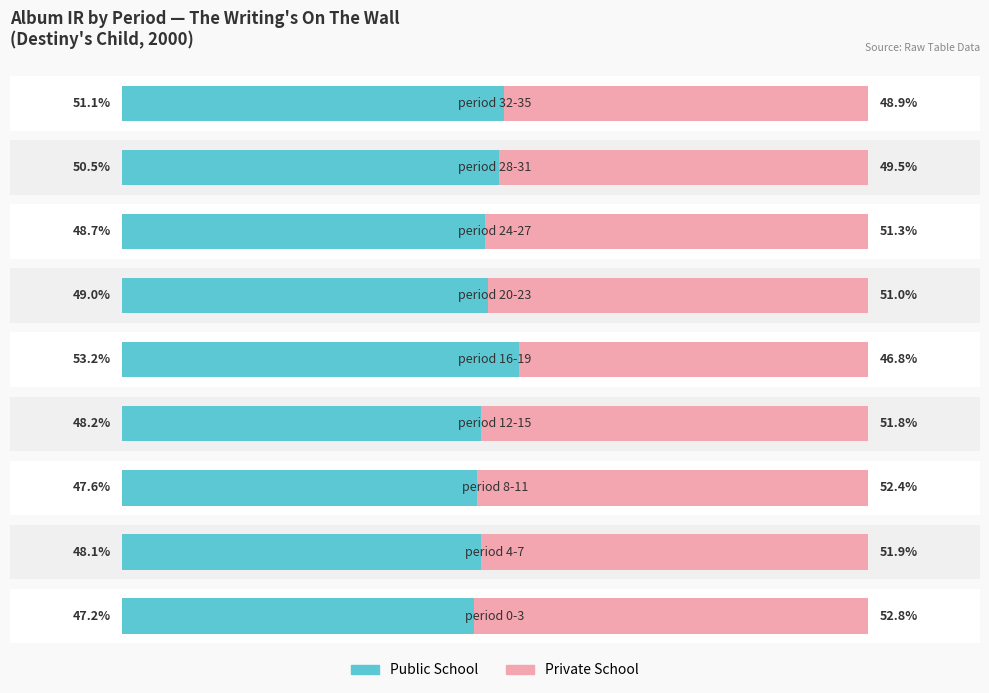

Which series has the largest total across all categories?

Private School